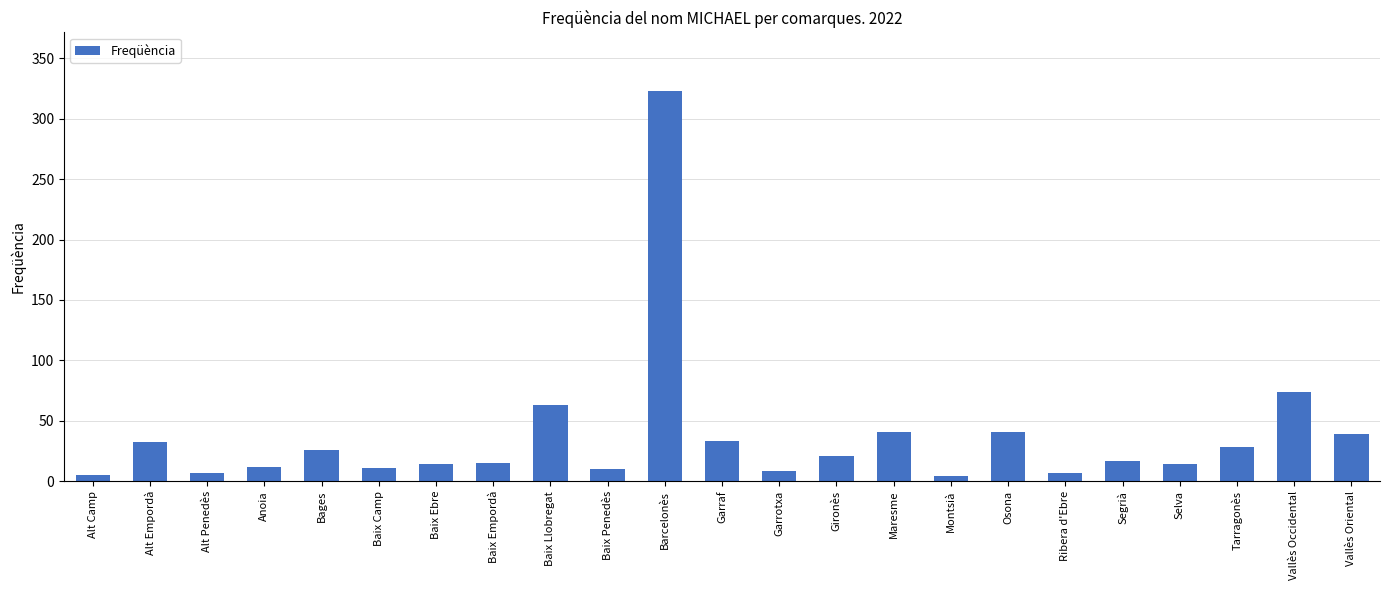

Does the chart contain stacked bars?

No